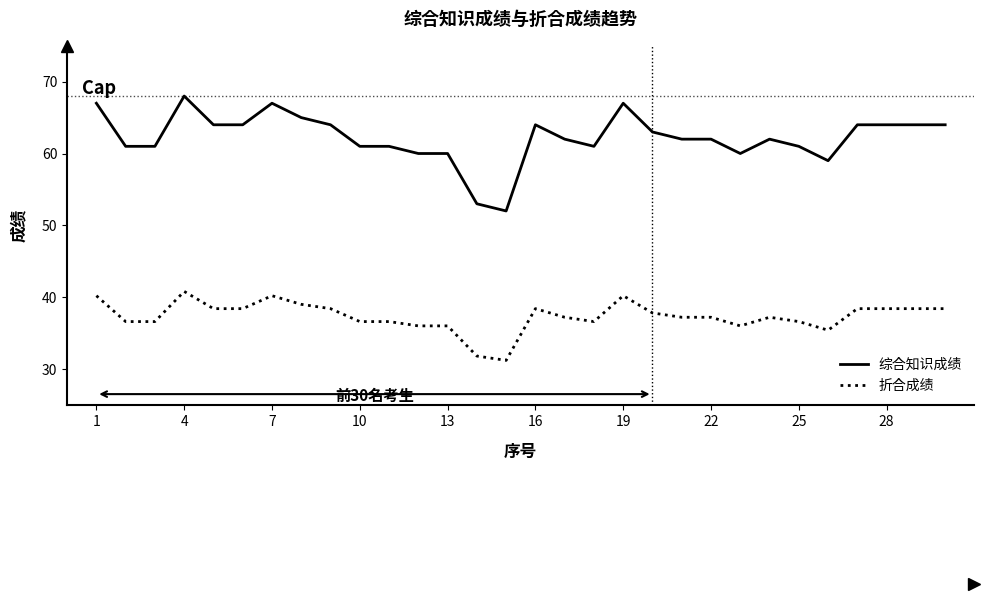

What is the maximum value shown in the chart?

68.0